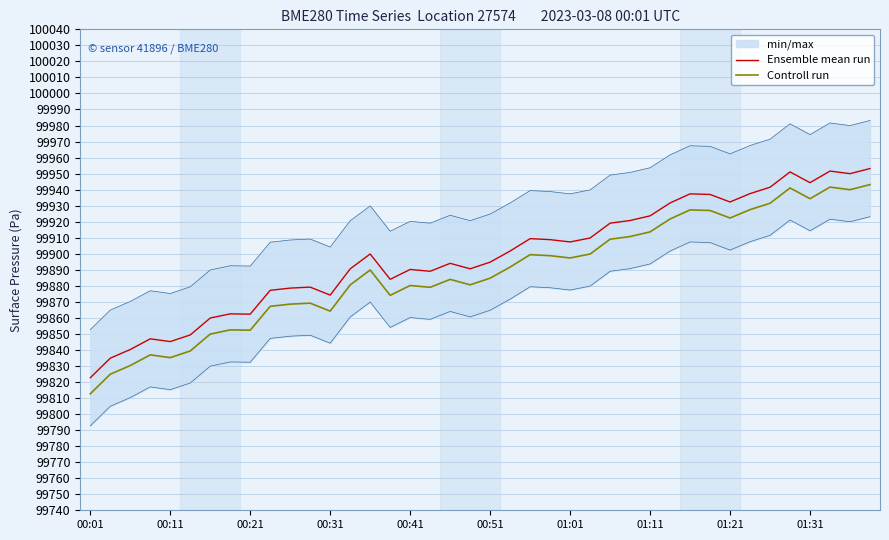

What is the average value of the Ensemble mean run series?

99898.4